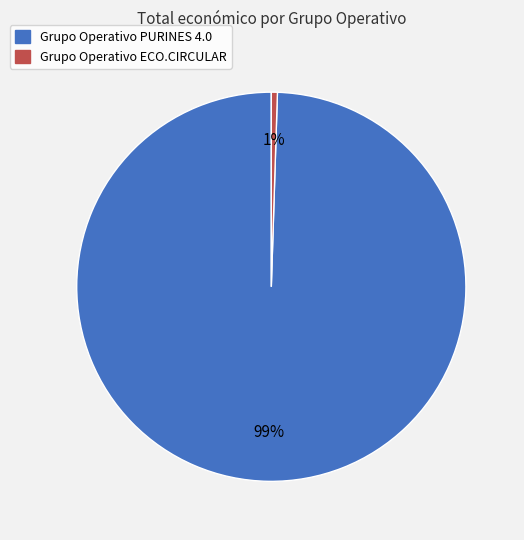

How many segments does this pie chart have?

2